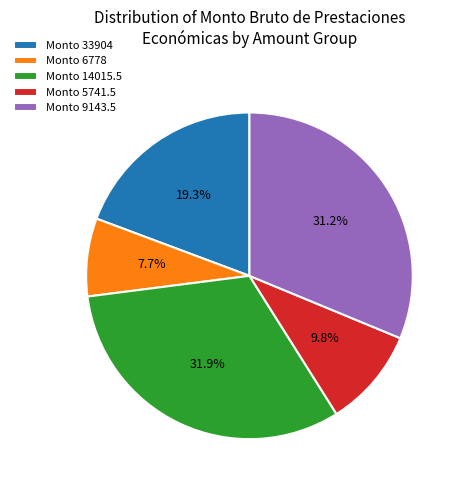

Which category has the smallest portion of the pie?

Monto 6778